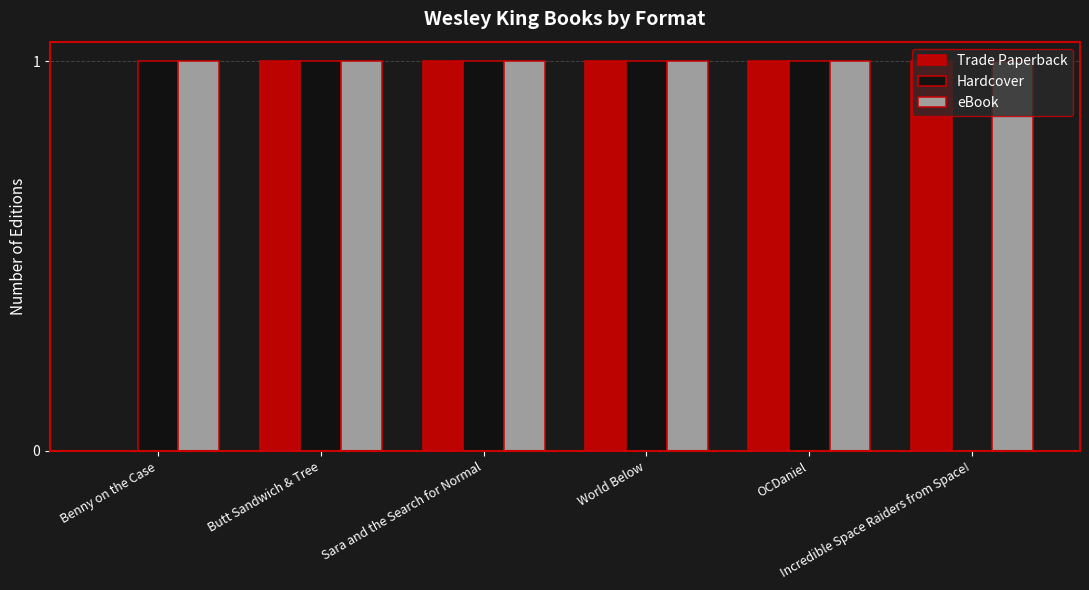

Which series has the largest total across all categories?

eBook